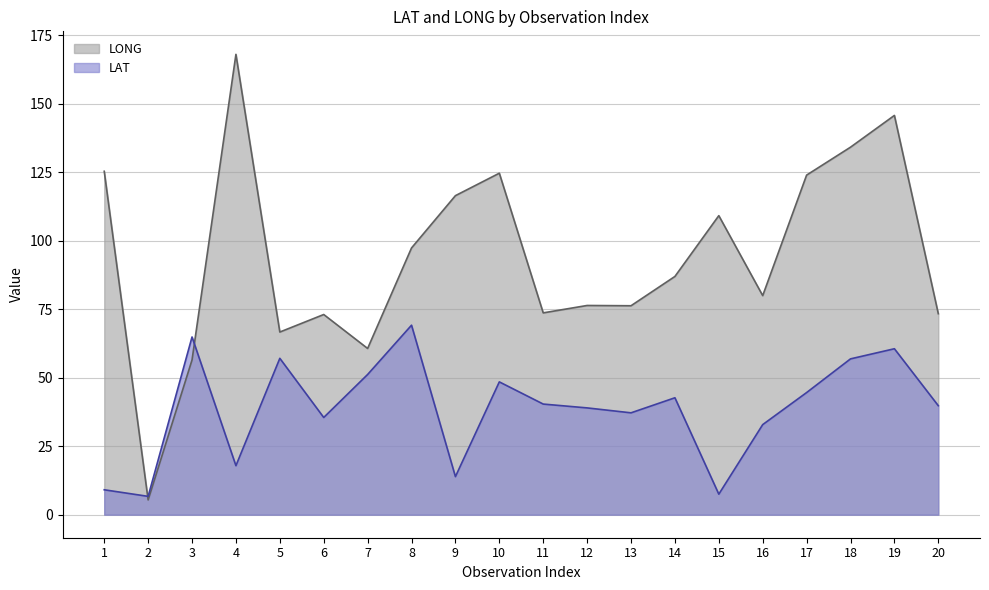

What is the value of the LAT point at the 19th from the left?

60.6